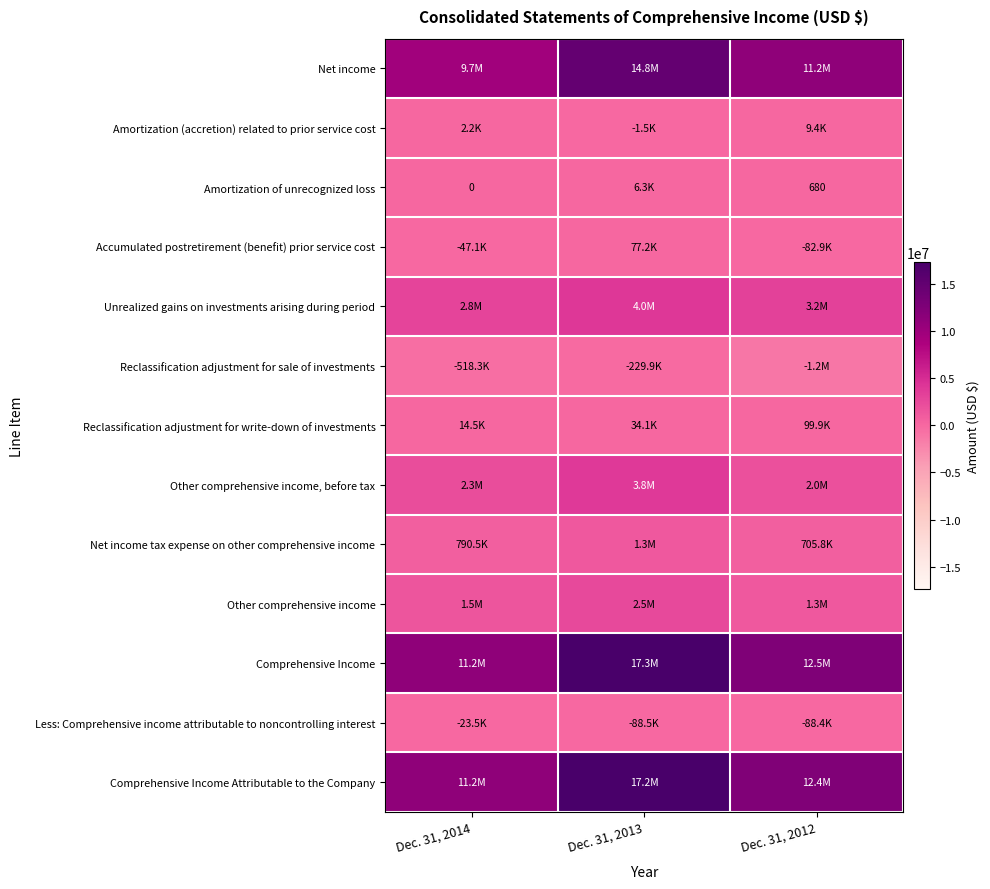

The value of Amortization of unrecognized loss at Dec. 31, 2012 is 279. True or false?

False